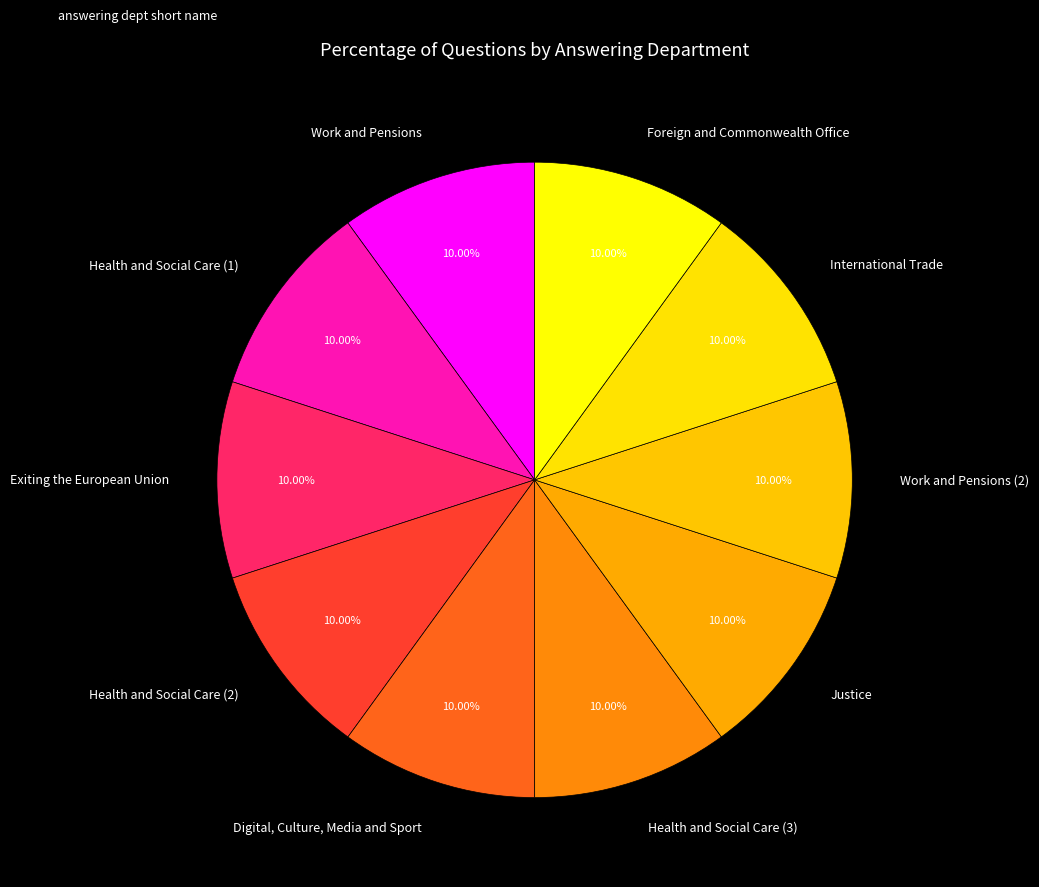

What is the ratio of the value at Digital, Culture, Media and Sport to the value at Health and Social Care (1)?

1.0